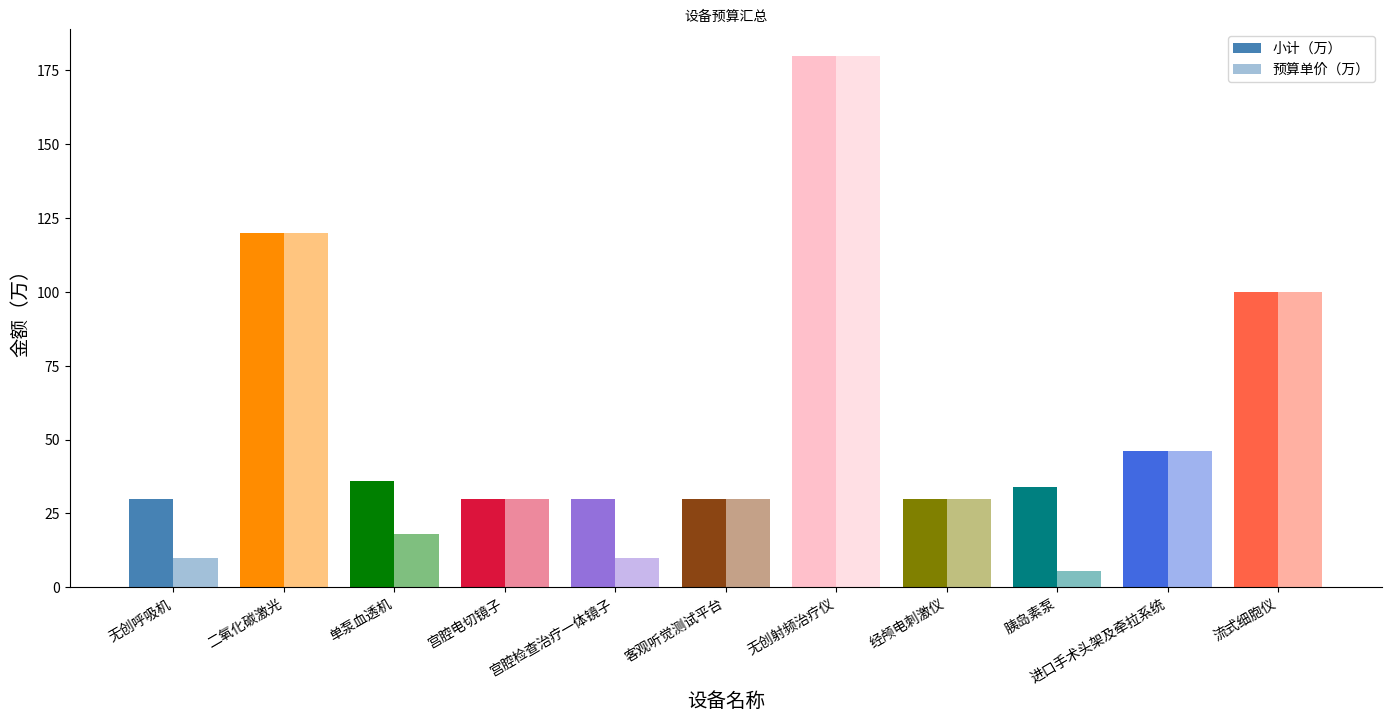

At which label does 小计（万） first exceed 34?

二氧化碳激光